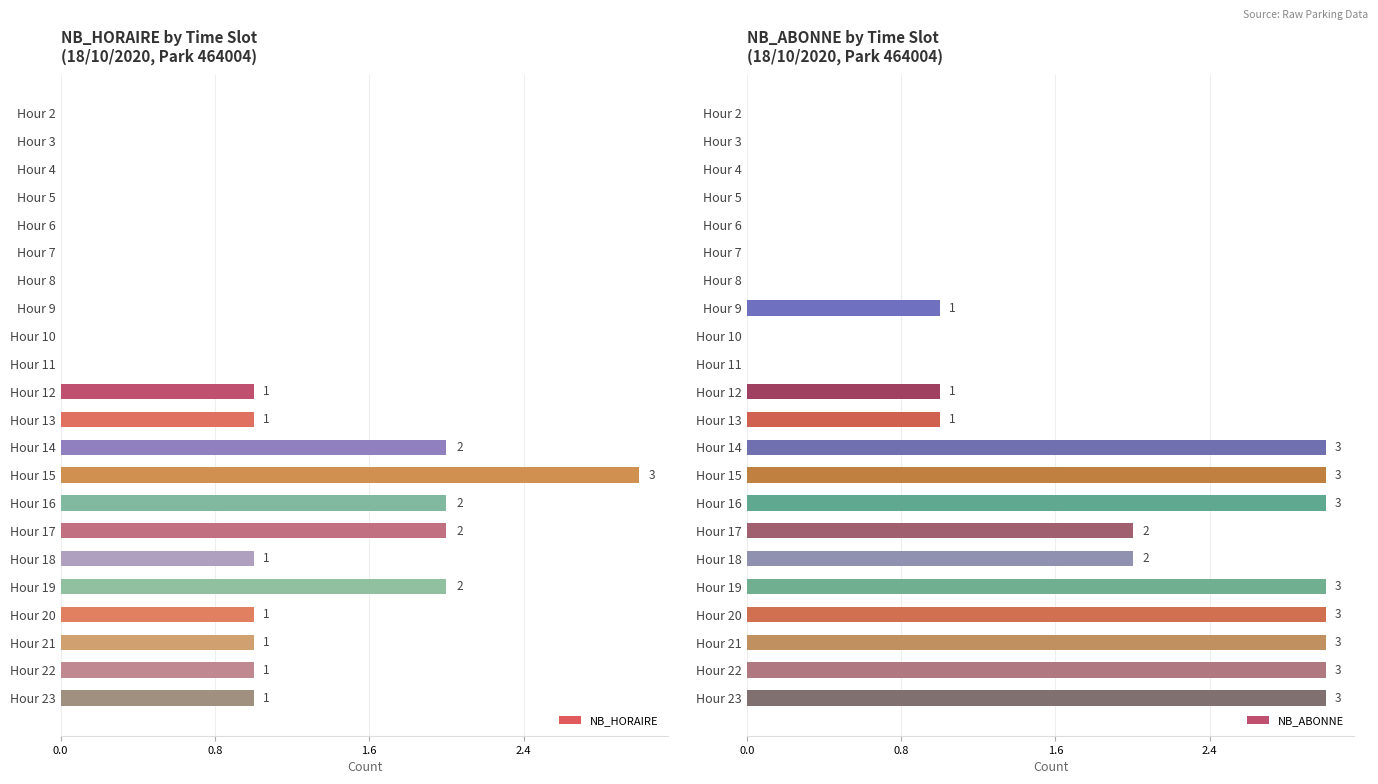

At how many categories does at least one series exceed 0?

13